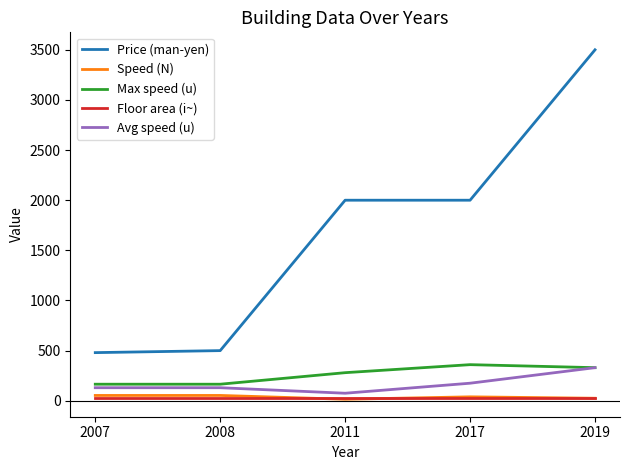

What is the difference between the second highest and second lowest values in the Speed (N) series?

28